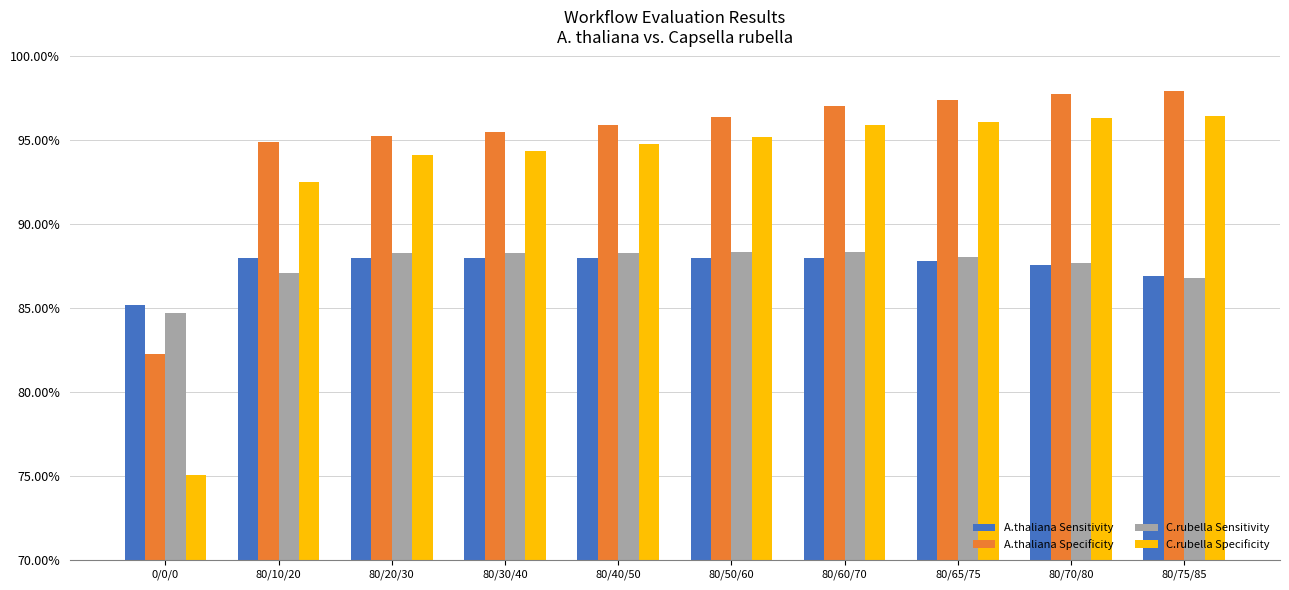

At 0/0/0, list the series in order from smallest to largest.

C.rubella Specificity, A.thaliana Specificity, C.rubella Sensitivity, A.thaliana Sensitivity